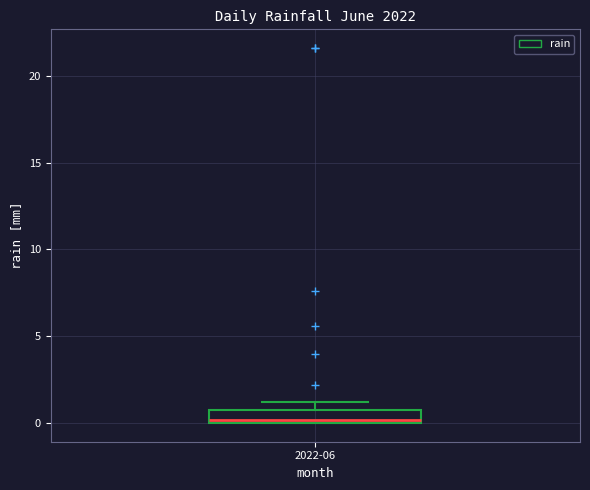

Where is the upper edge of the box for 2022-06 on the y-axis? The values are not printed on the chart, so give them approximately, as read against the axis.

1